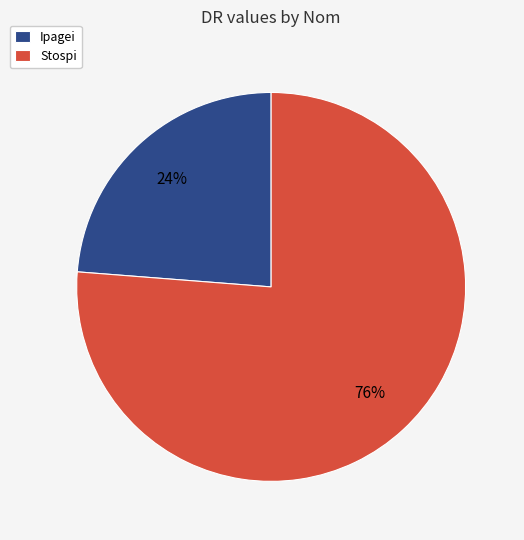

Do Ipagei and Stospi together represent more than half of the pie?

Yes